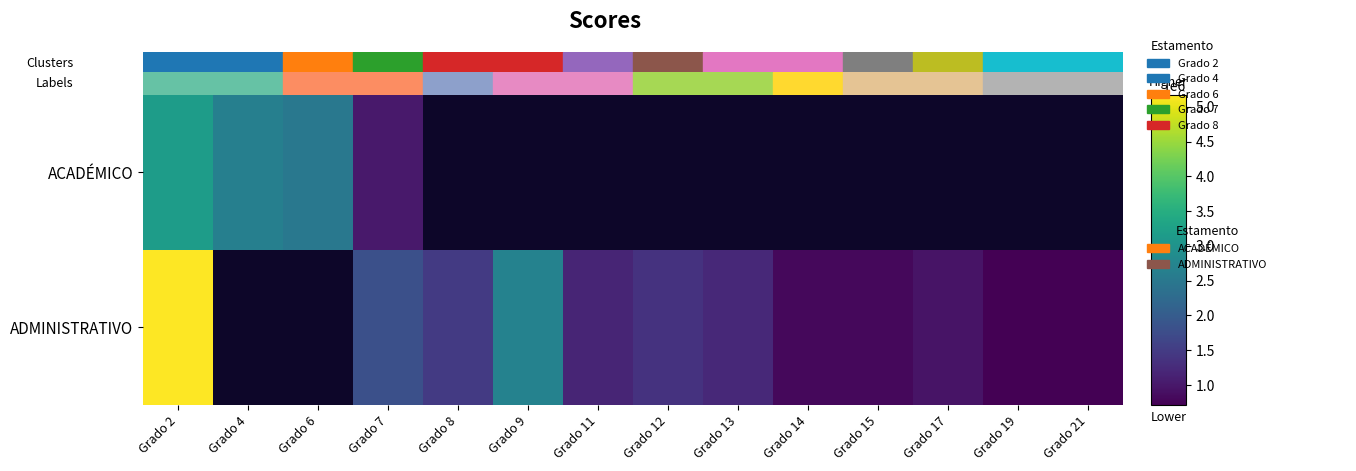

List the series in order of their overall mean, lowest first.

ACADÉMICO, ADMINISTRATIVO